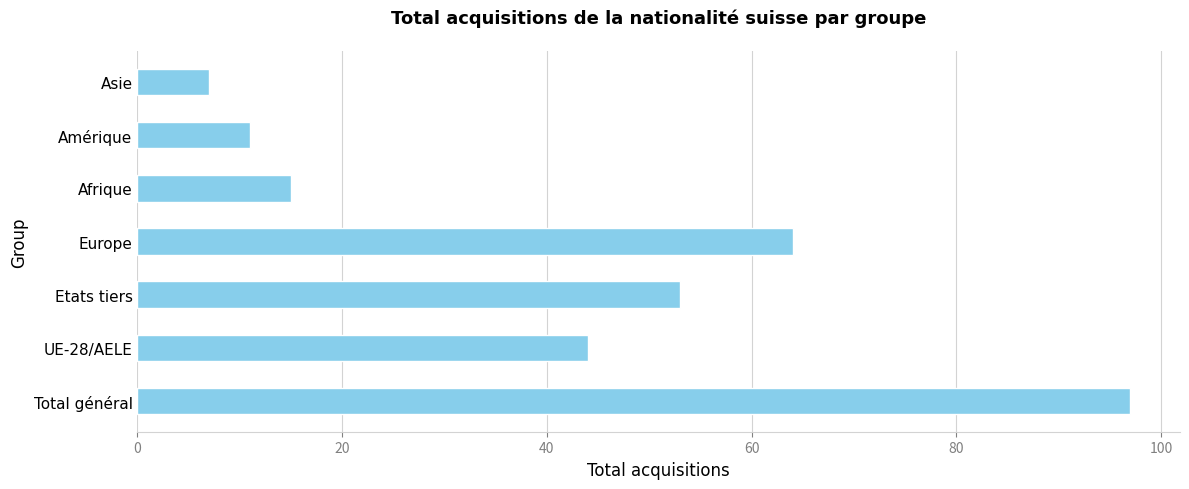

How many values are below 44?

3